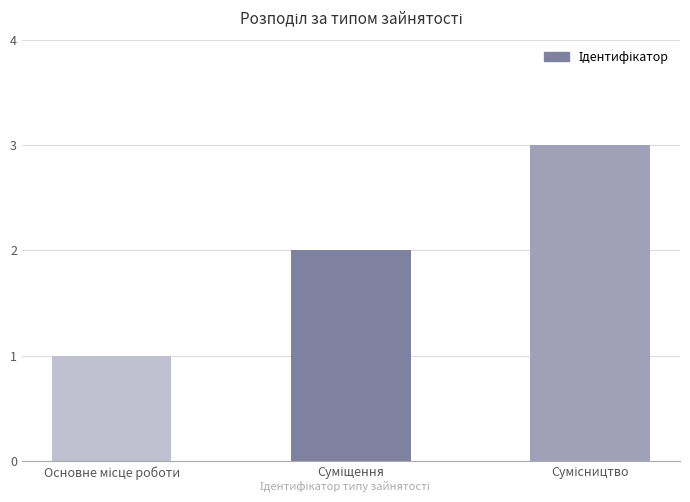

What is the greatest value displayed?

3